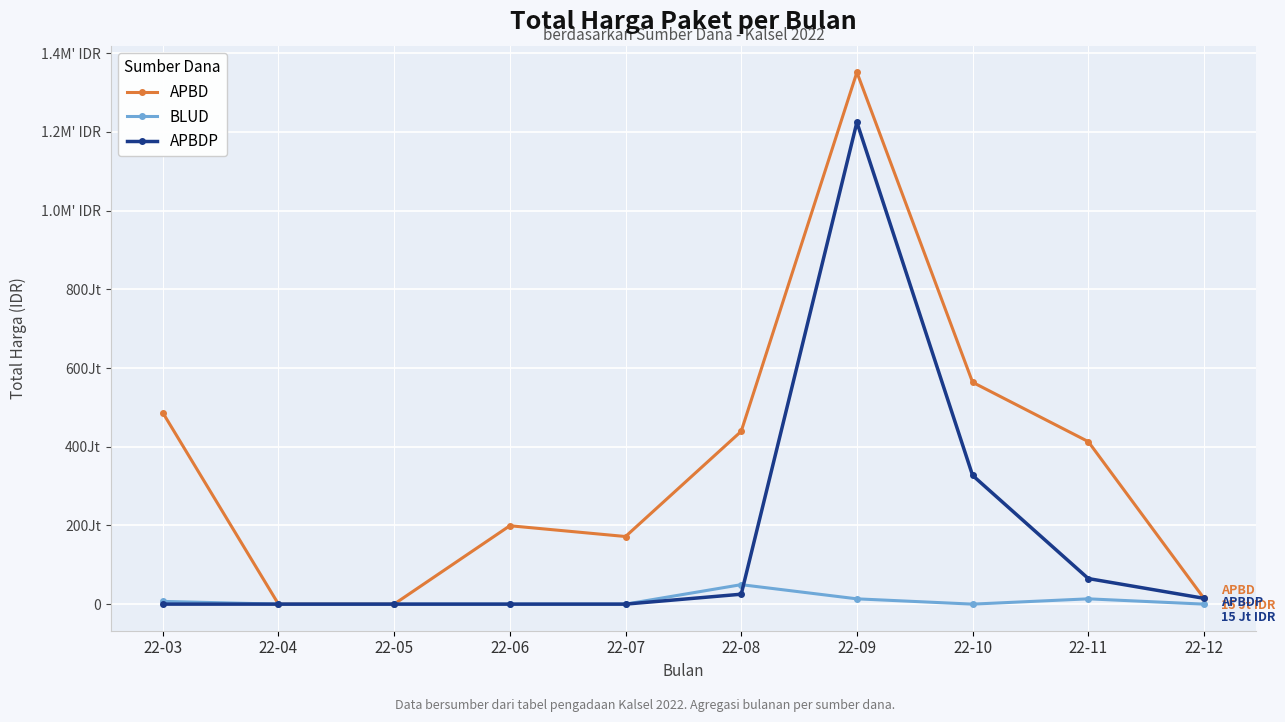

Which series has the widest spread of values?

APBD